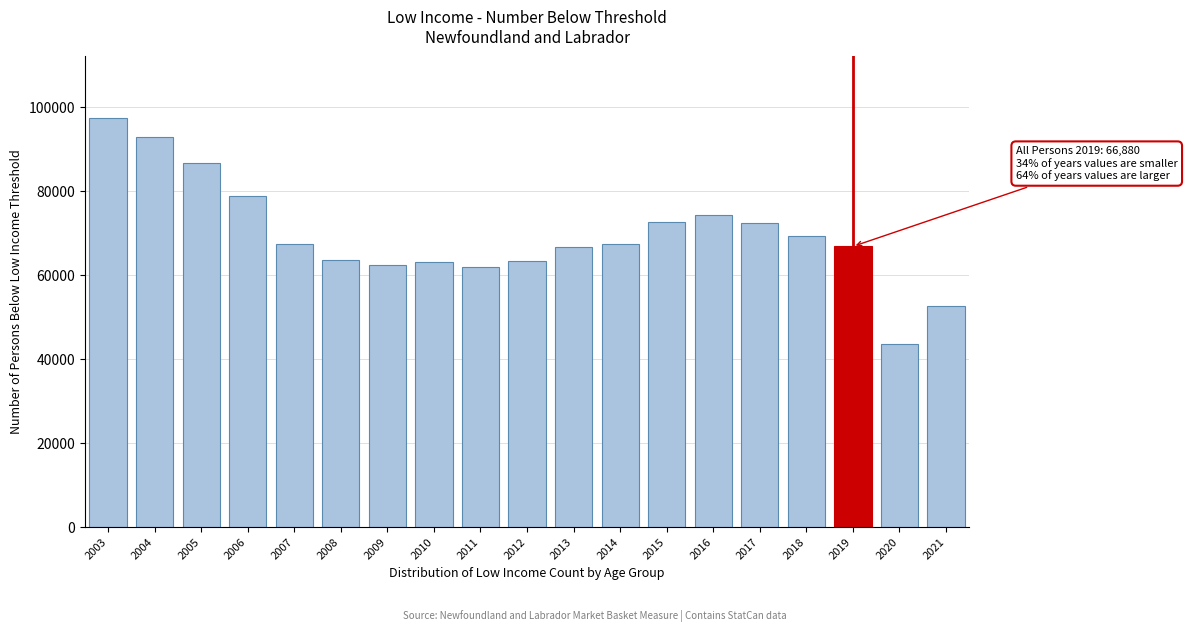

What is the maximum value shown in the chart?

97500